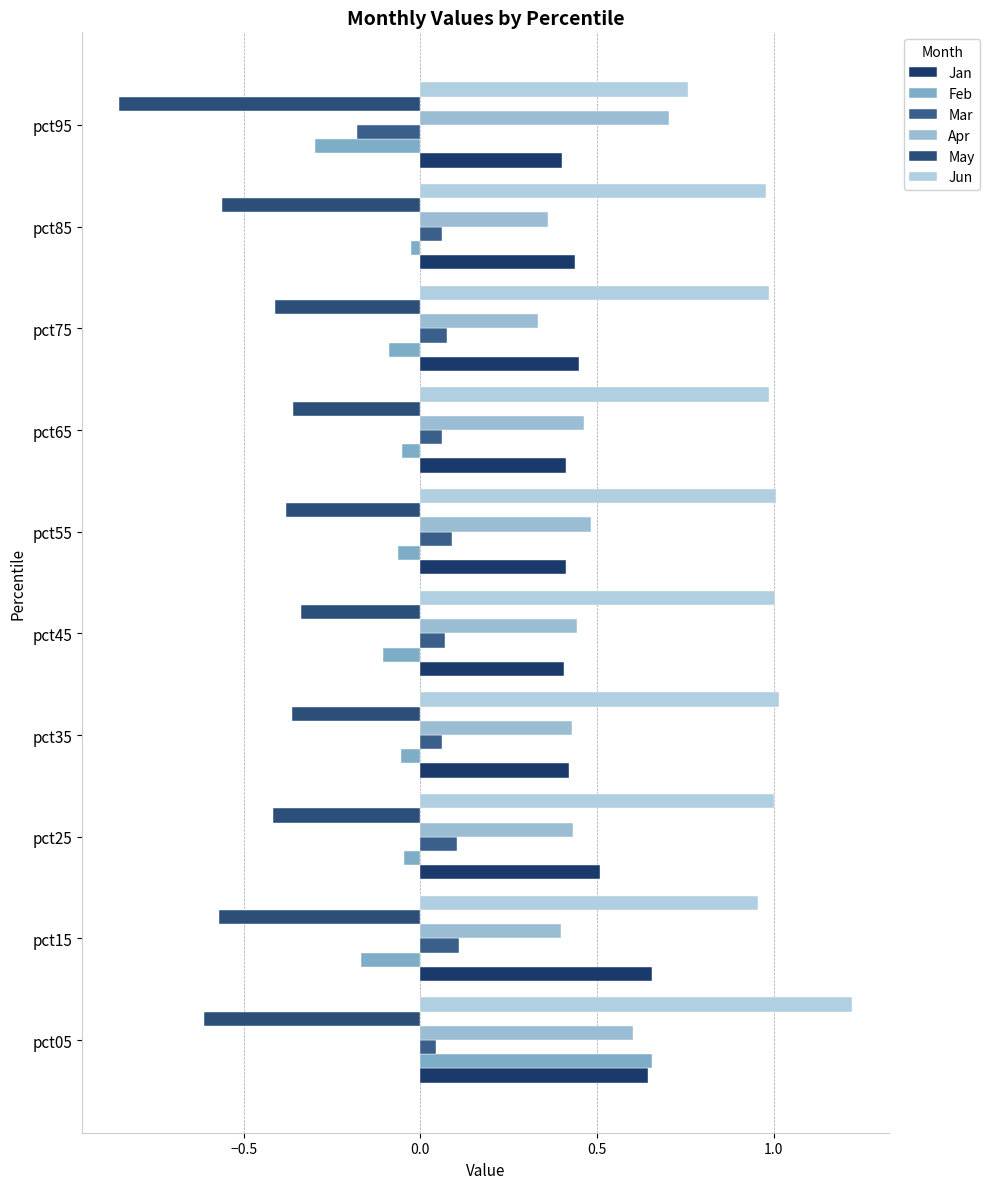

What is the sum of all Mar values?

0.5